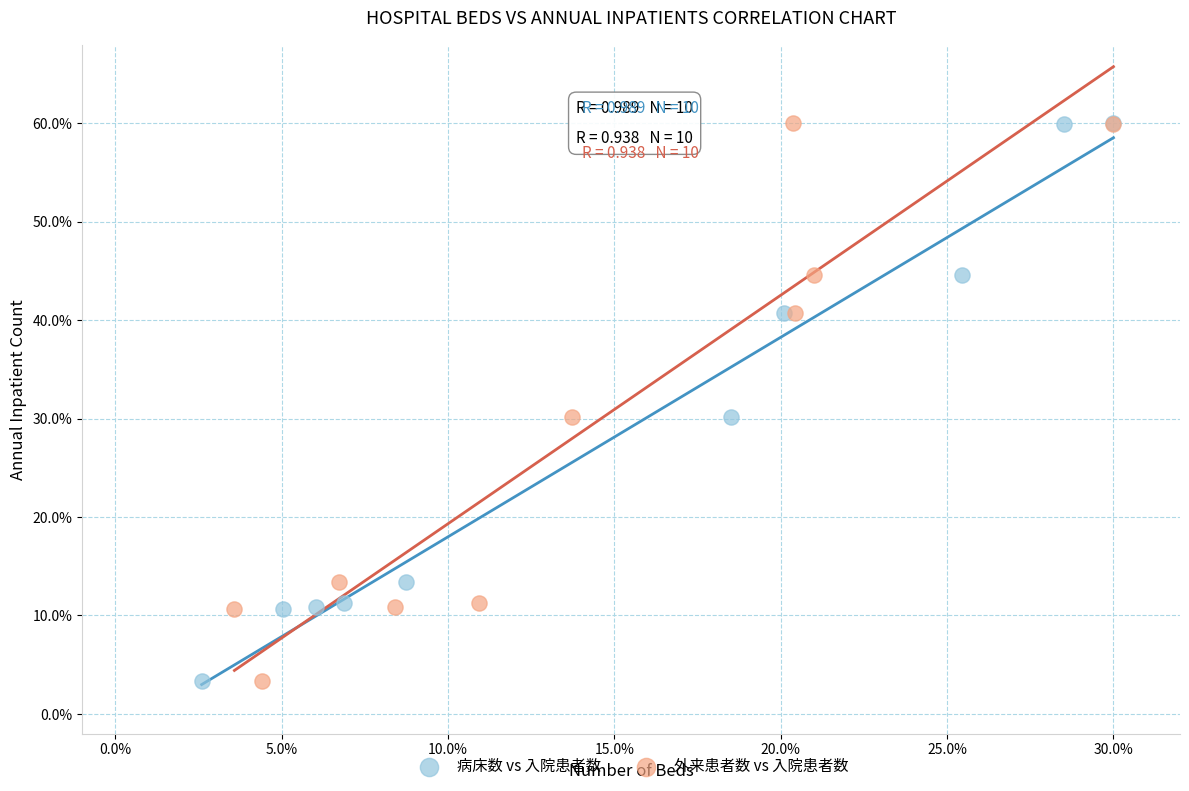

What are all the series names shown in the legend?

病床数 vs 入院患者数, 外来患者数 vs 入院患者数